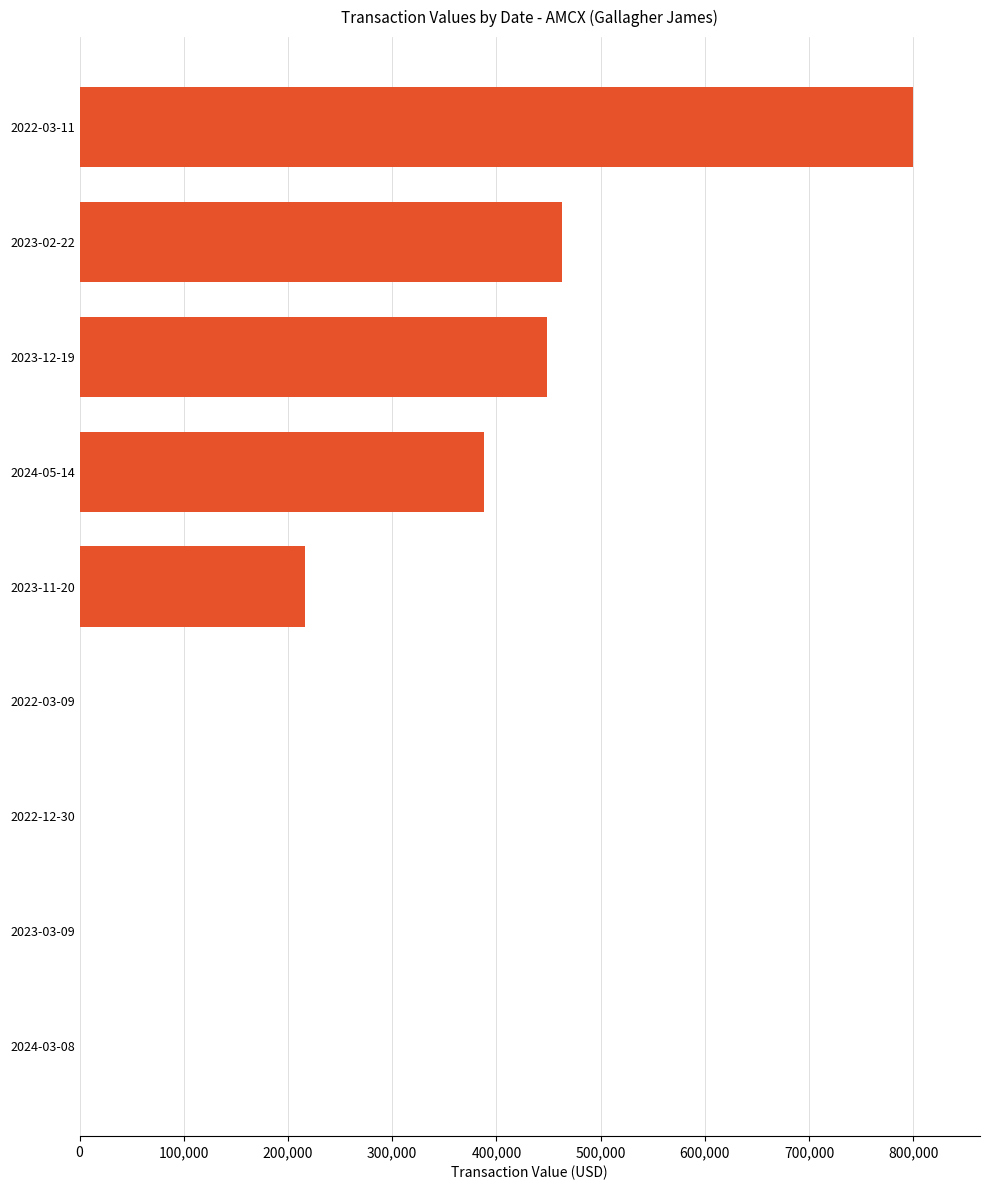

What is the sum of all values?

2316734